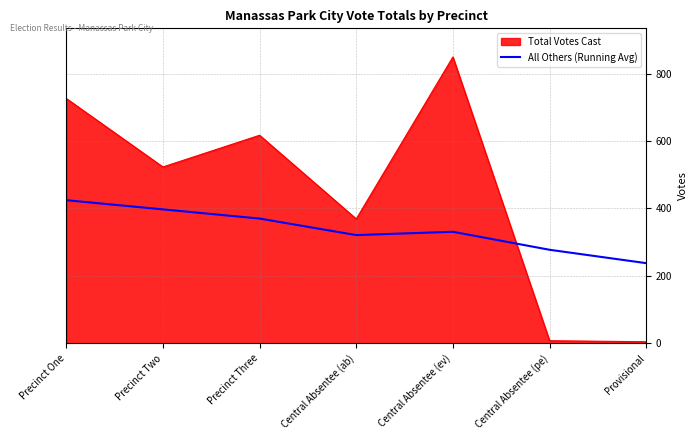

The value of Total Votes Cast at Precinct Two is 523.0. True or false?

True